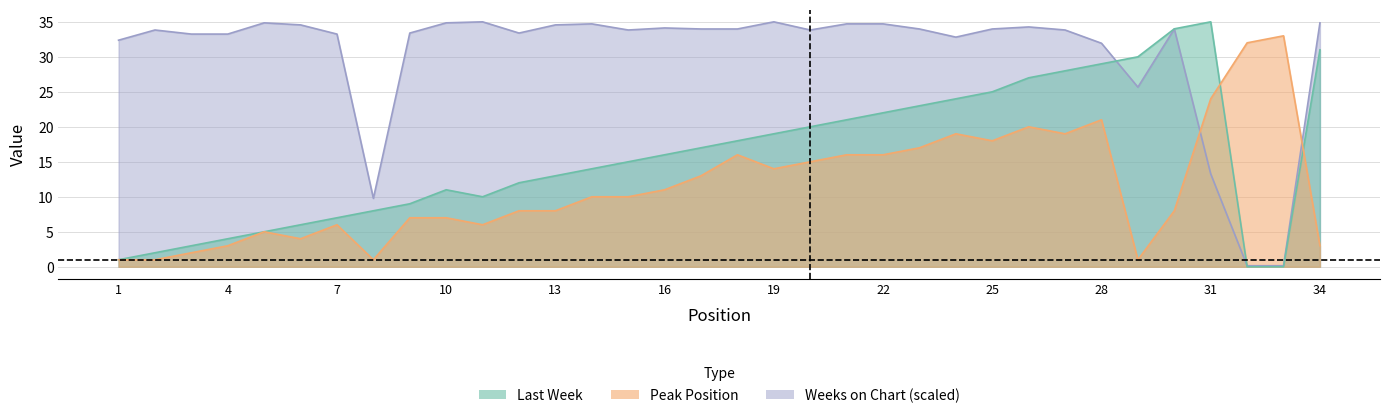

How many values in the Weeks on Chart series exceed 33?

26